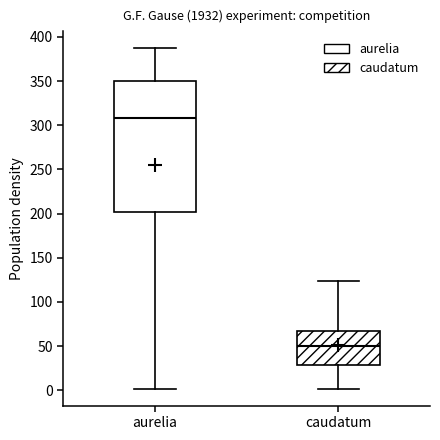

Which box is the tallest, from its lower edge to its upper edge?

aurelia